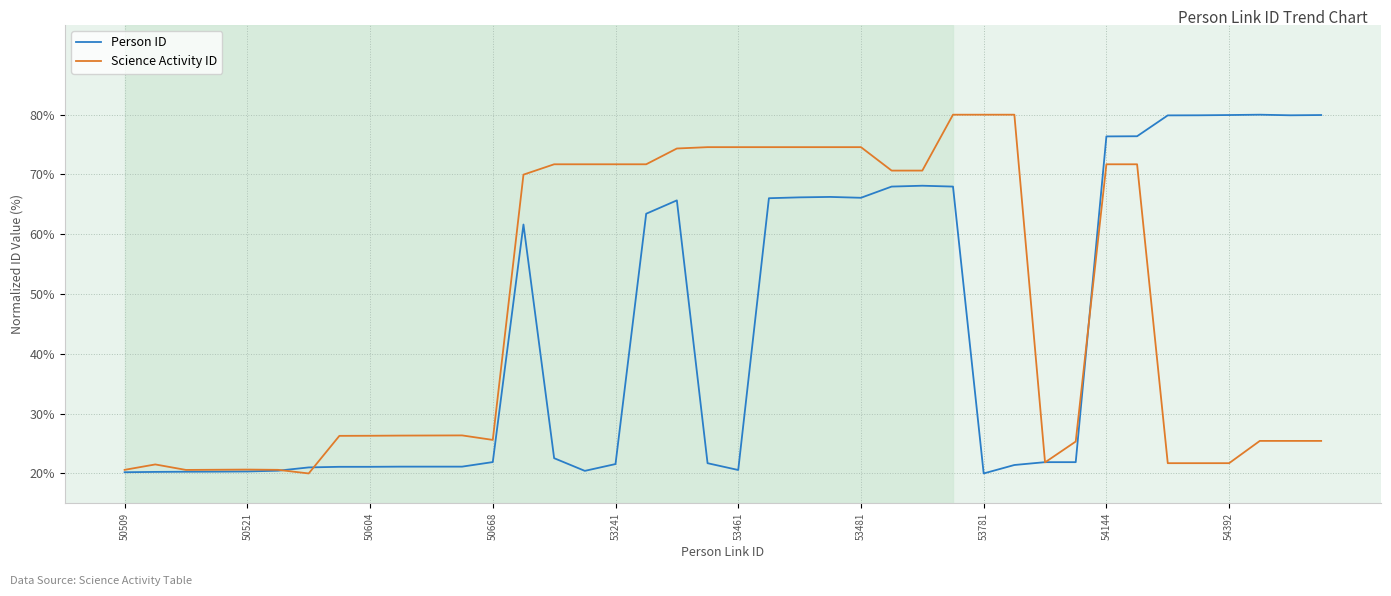

What is the difference between the maximum and minimum values in the Science Activity ID series?

60.0